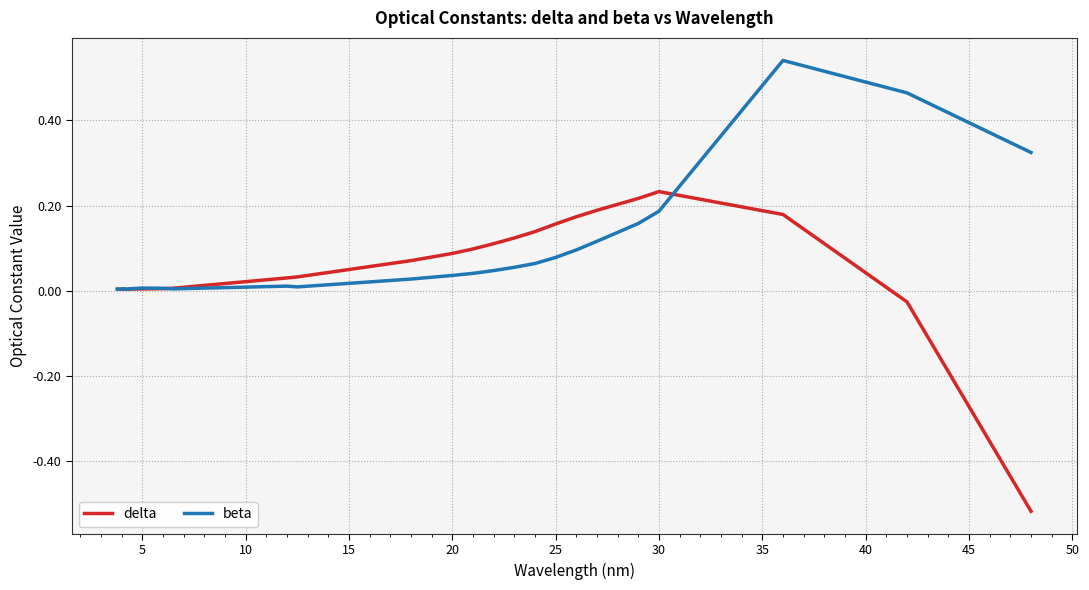

Rank the series by their maximum value, from lowest to highest.

delta, beta